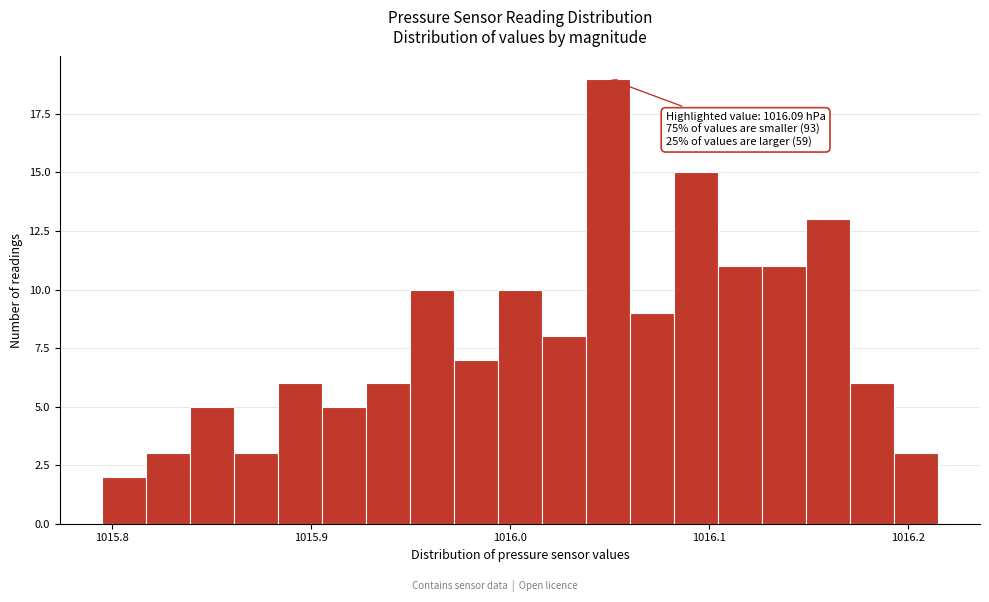

Read against the x-axis, roughly where is the centre of the tallest bar?

1016.05